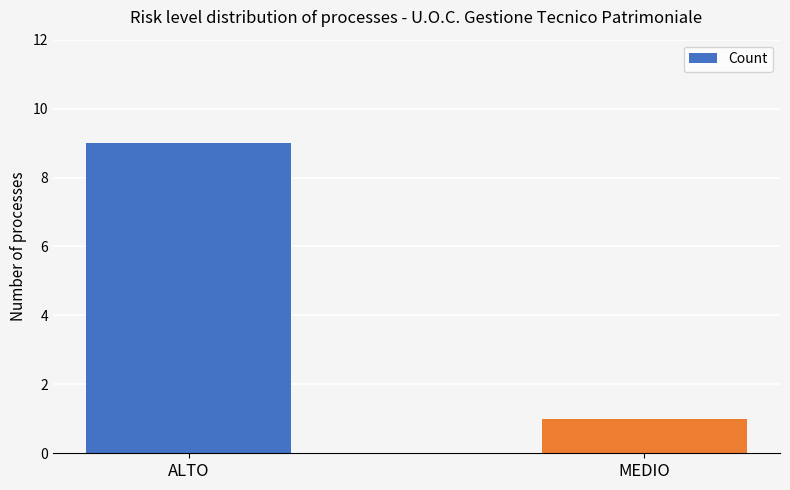

What is the sum of all values?

10